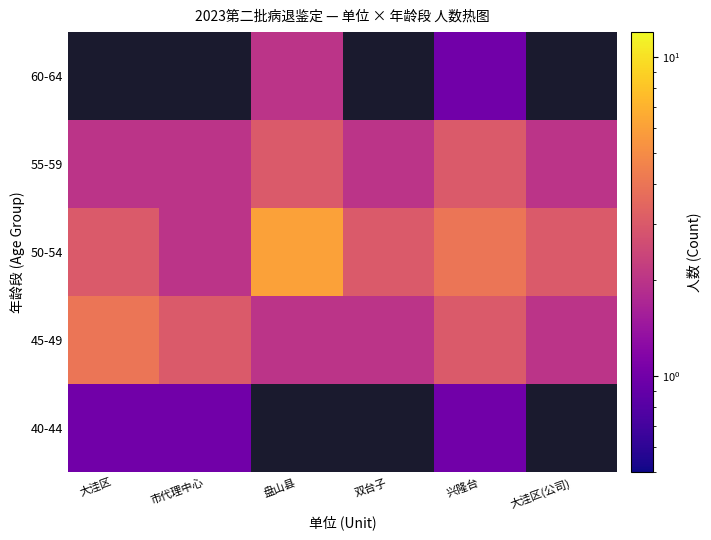

How many series are shown in this chart?

5